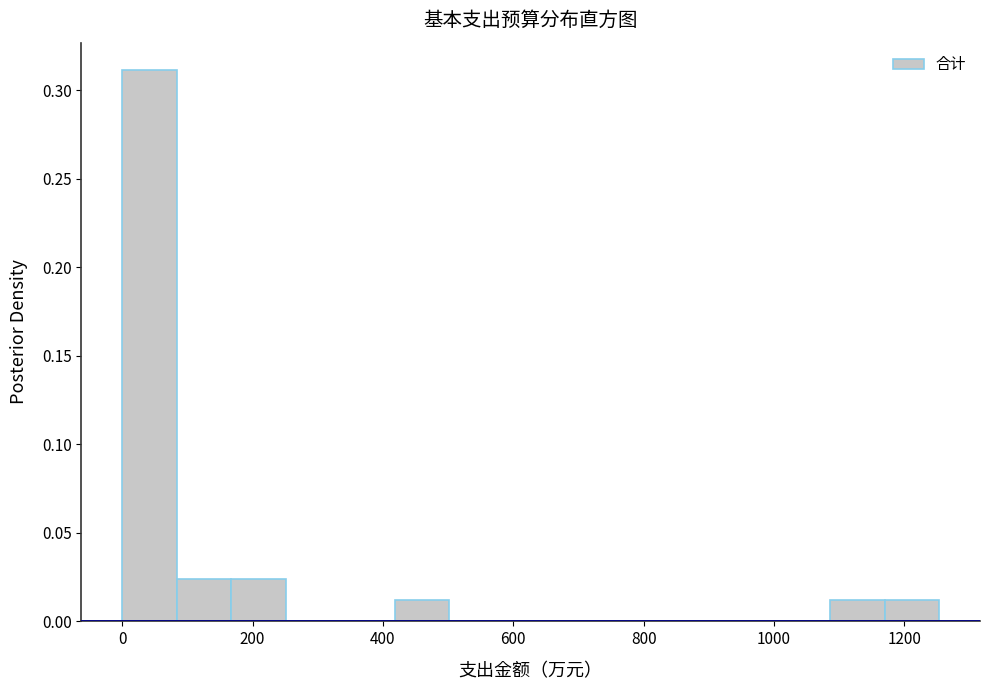

Reading left to right, transcribe this chart: for each bar, give the range it covers on the x-axis and its height. Neither the bar edges nor the heights are printed on the chart, so give them approximately, as read against the axes.

0 to 80: 0.310
80 to 160: 0.025
160 to 260: 0.025
260 to 340: 0
340 to 420: 0
420 to 500: 0.010
500 to 580: 0
580 to 660: 0
660 to 760: 0
760 to 840: 0
840 to 920: 0
920 to 1000: 0
1000 to 1080: 0
1080 to 1160: 0.010
1160 to 1260: 0.010